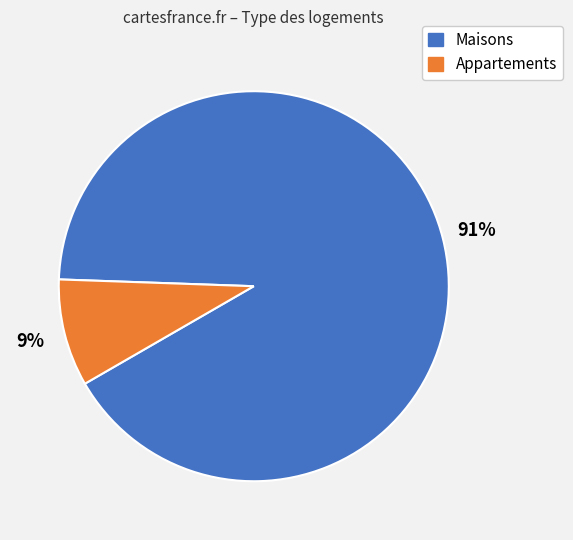

Which has a higher value, Appartements or Maisons?

Maisons